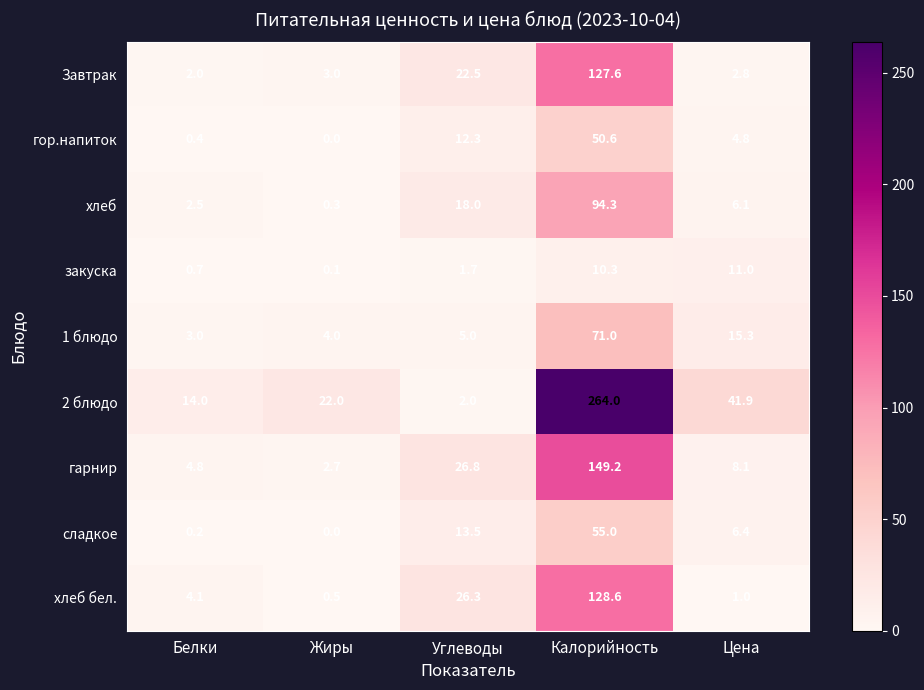

At how many categories does at least one series exceed 240?

1